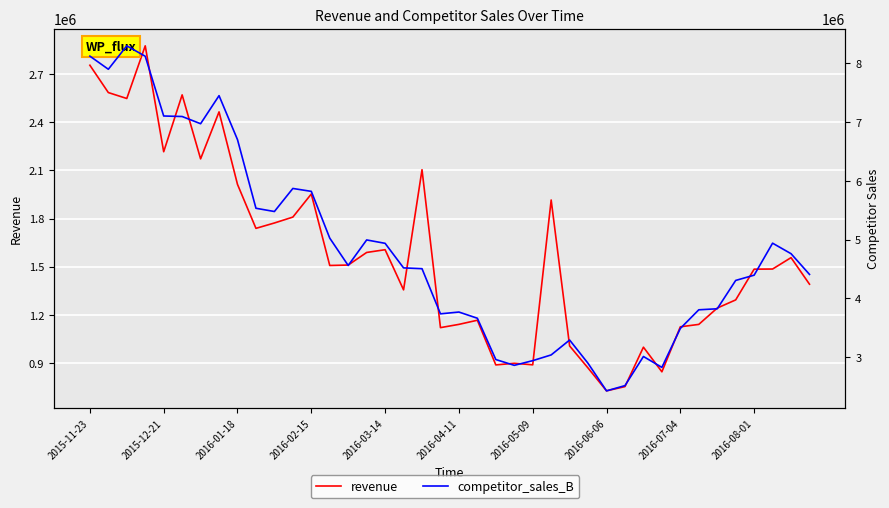

At how many categories does at least one series exceed 4724577?

18